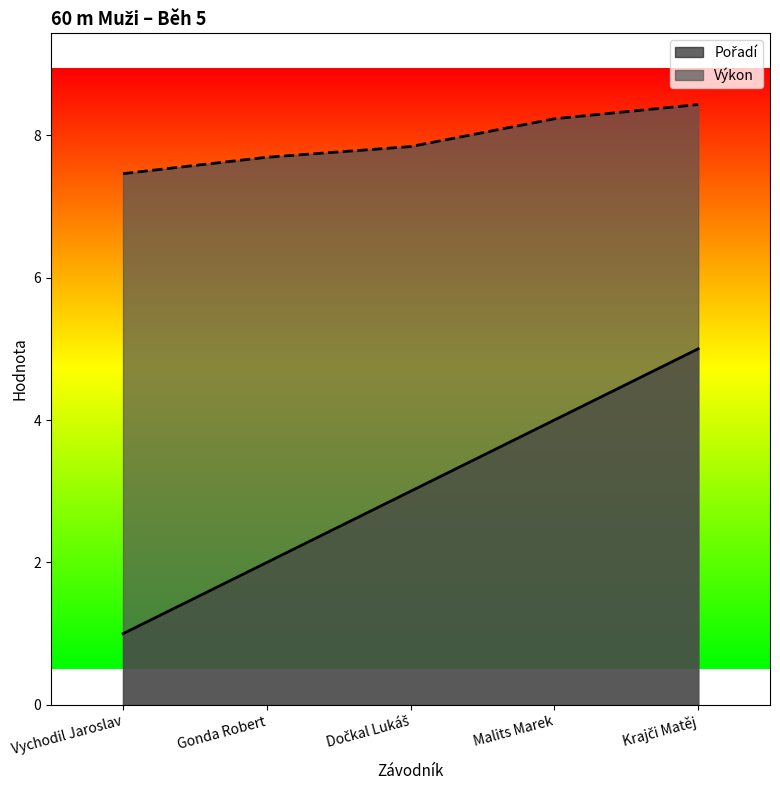

The value of Pořadí at Vychodil Jaroslav is 1.0. True or false?

True